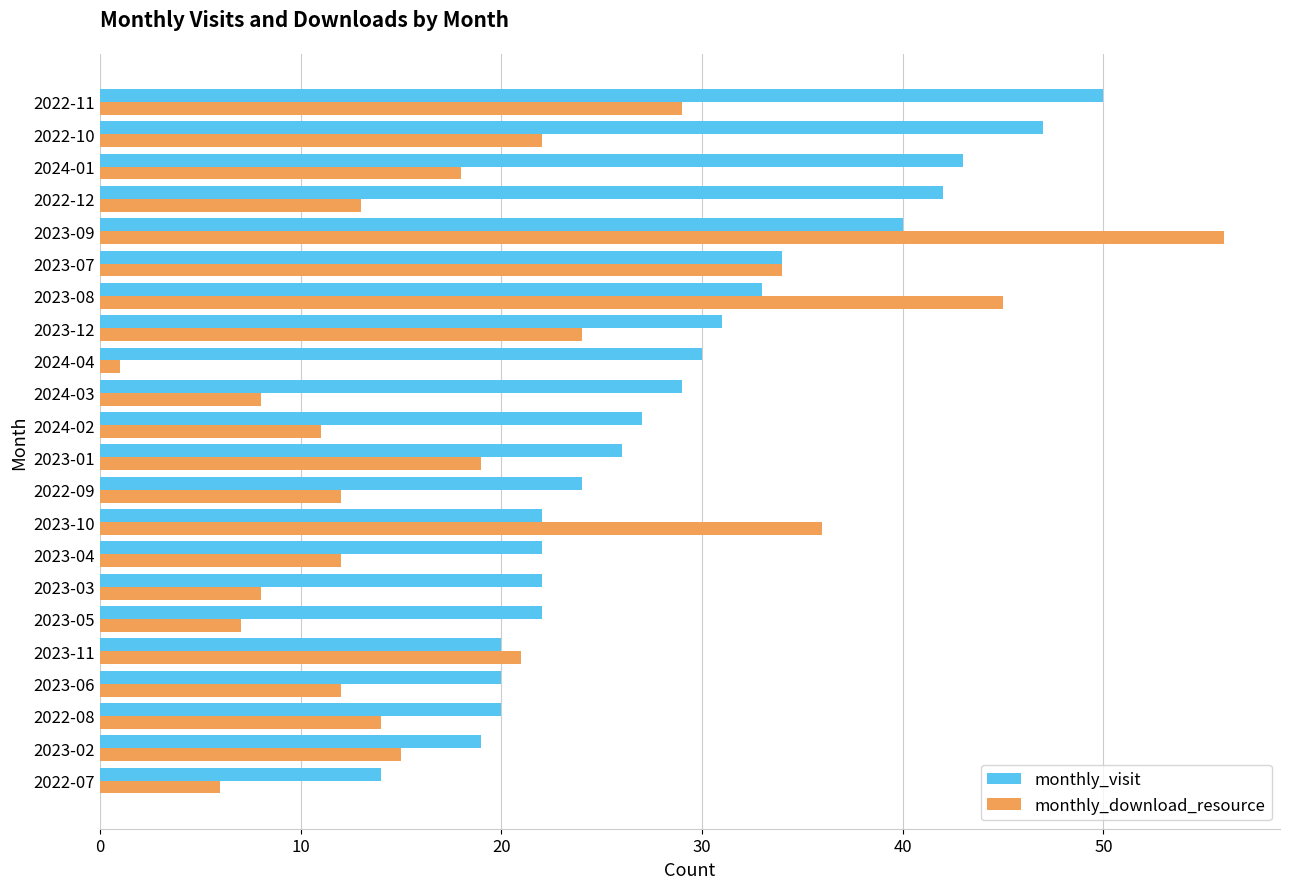

The value of monthly_download_resource at 2024-01 is 18. True or false?

True